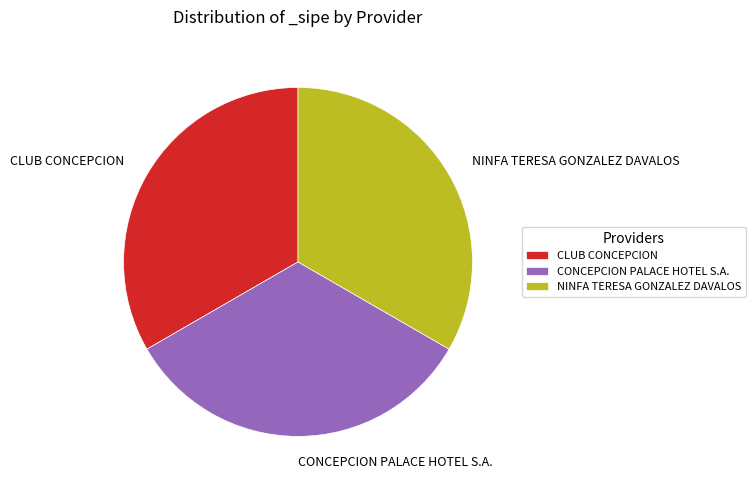

Is there any slice that represents more than half of the pie?

No